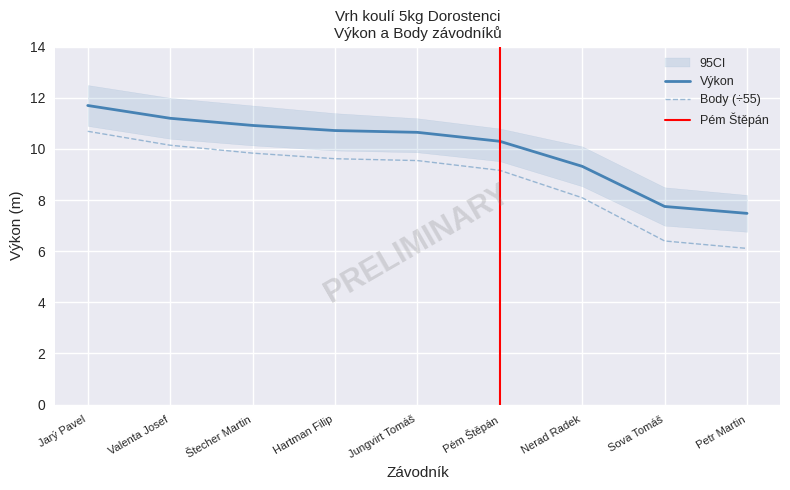

True or false: Výkon has more than 0 interior local peaks.

False